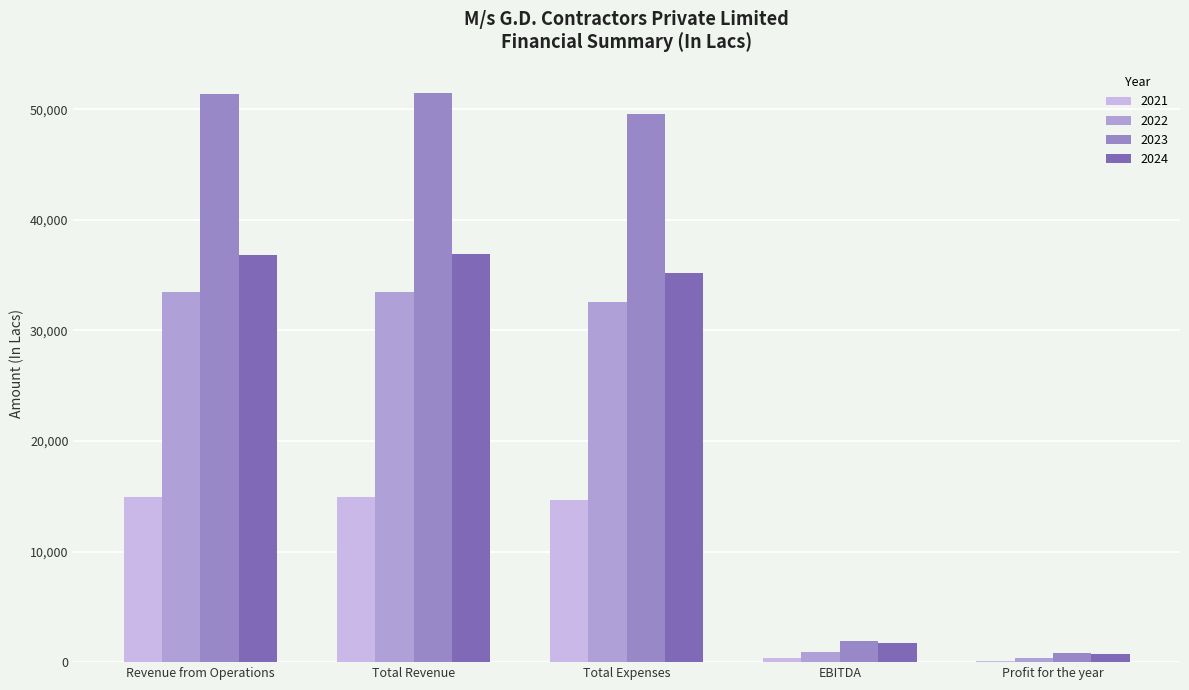

At how many categories does at least one series exceed 28924?

3